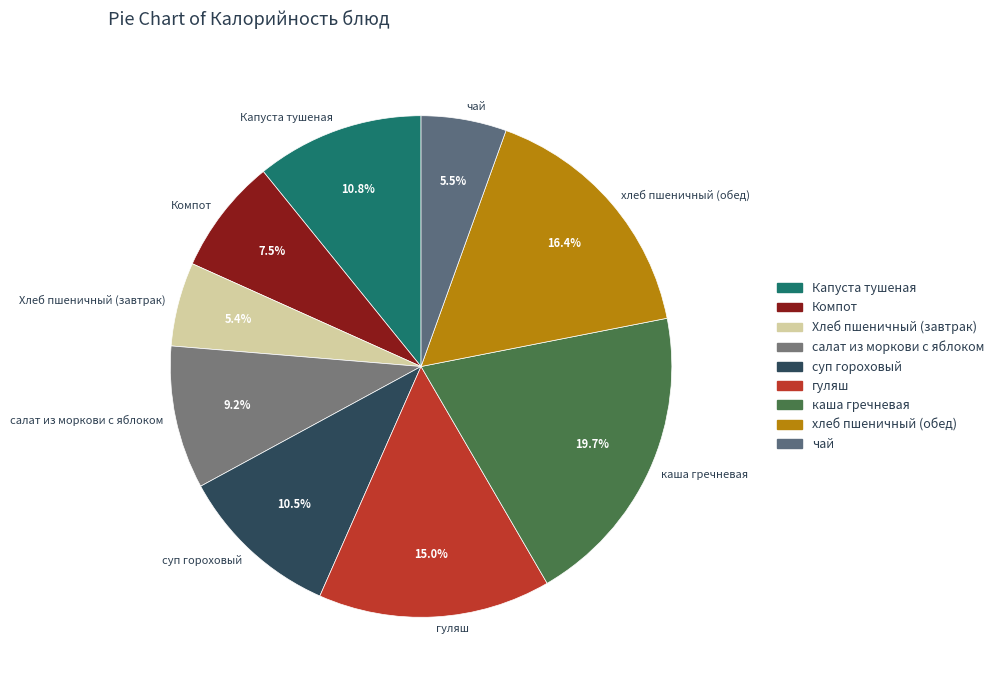

What percentage is the каша гречневая slice, to the nearest percent?

20%